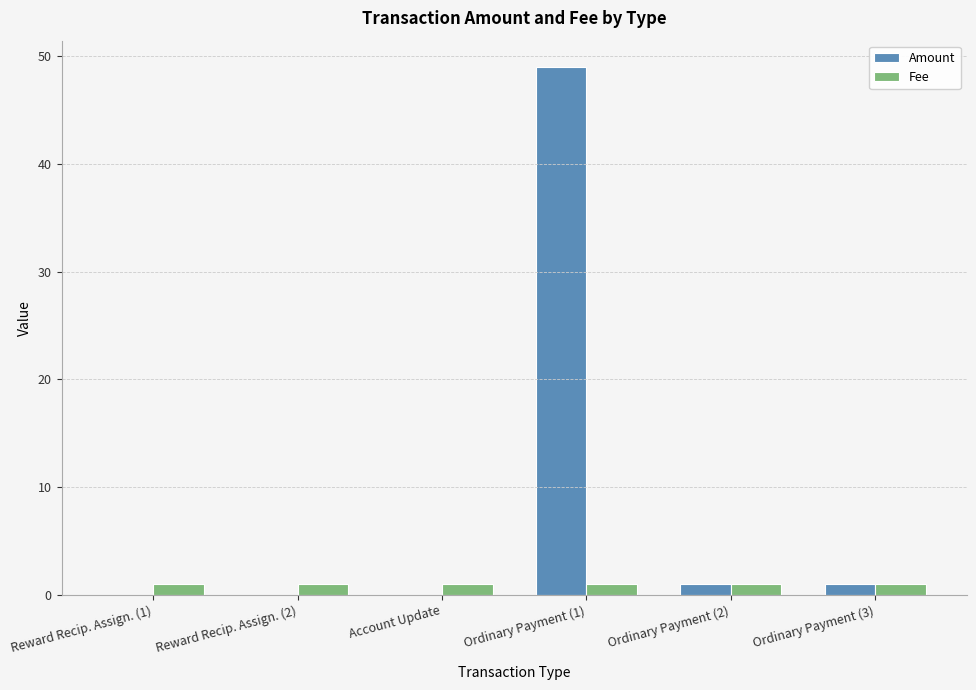

Which series has the widest spread of values?

Amount